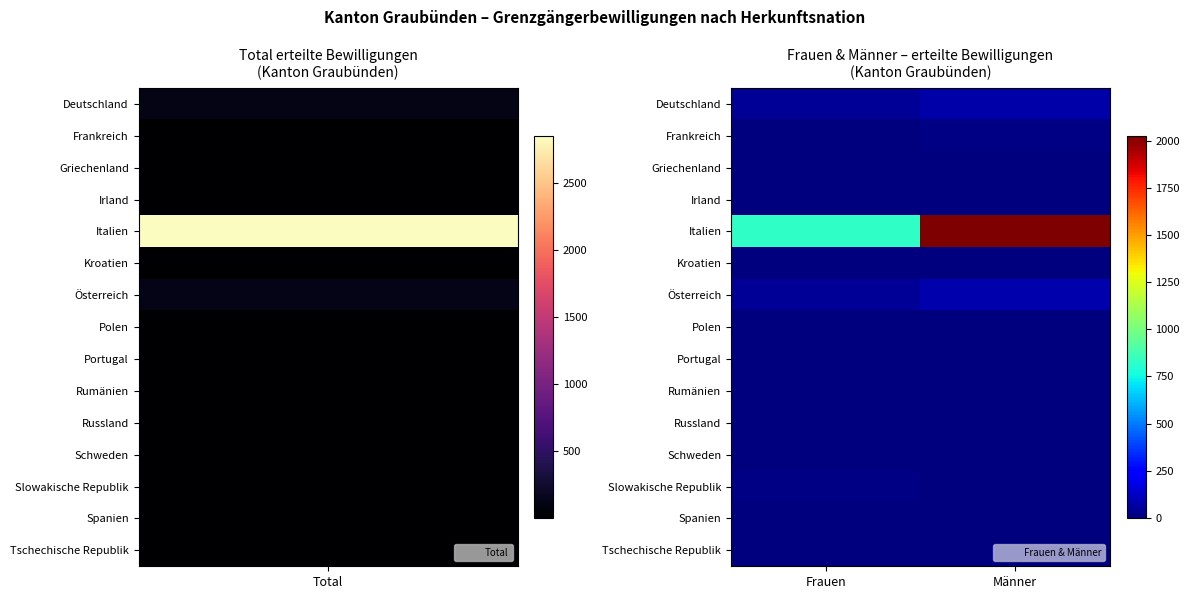

Count the number of categories in the chart.

2